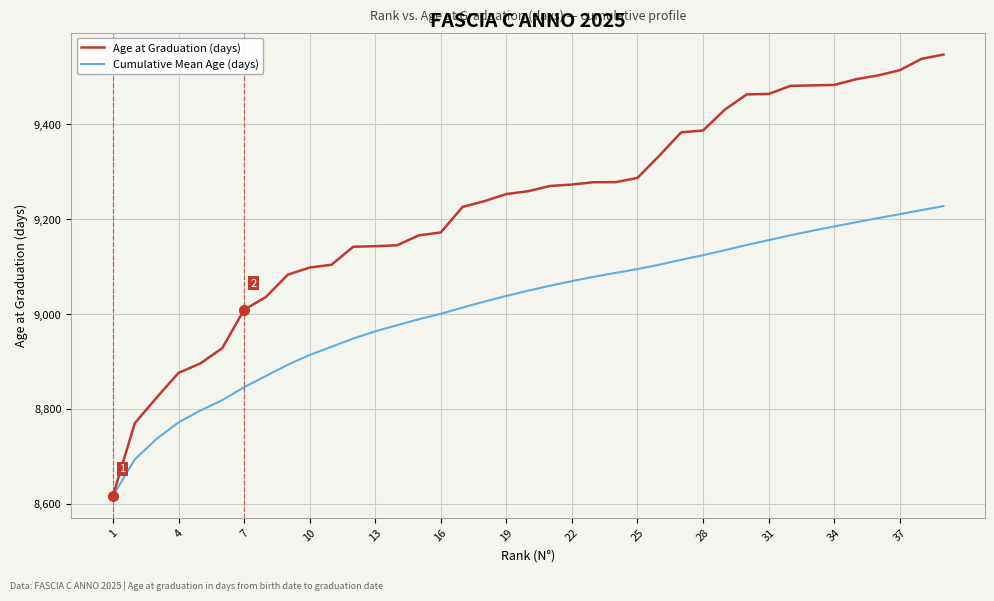

What is the maximum value for Cumulative Mean Age (days)?

9227.6